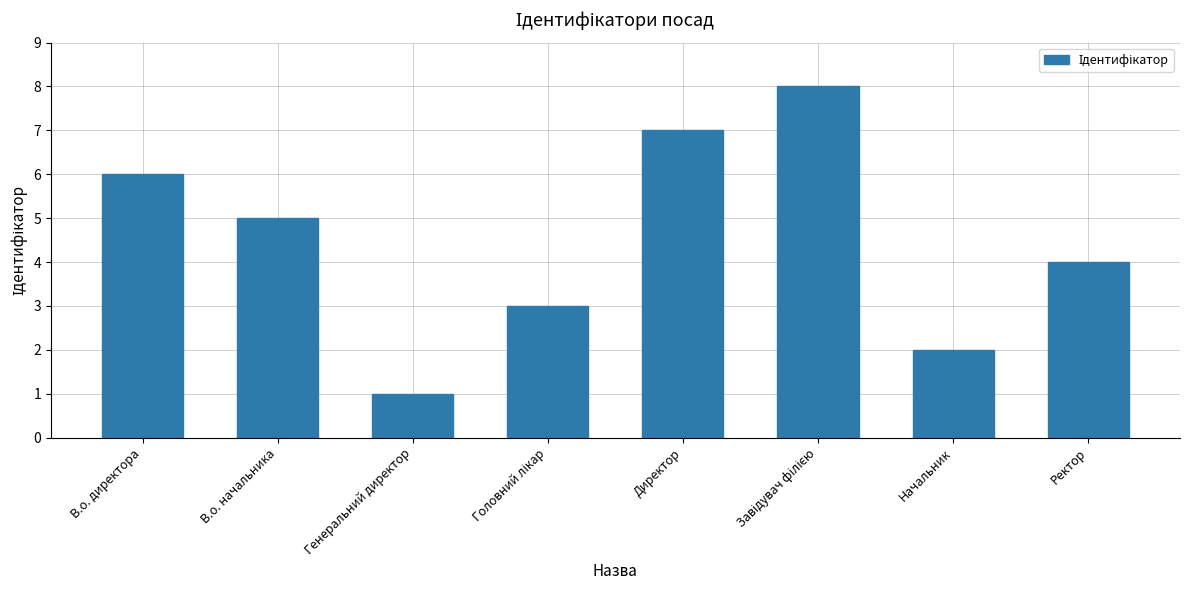

What is the difference between the values at Директор and Ректор?

3